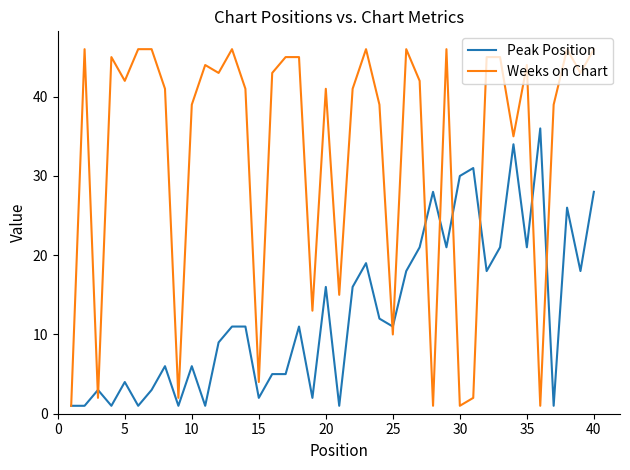

Which series has the largest total across all categories?

Weeks on Chart